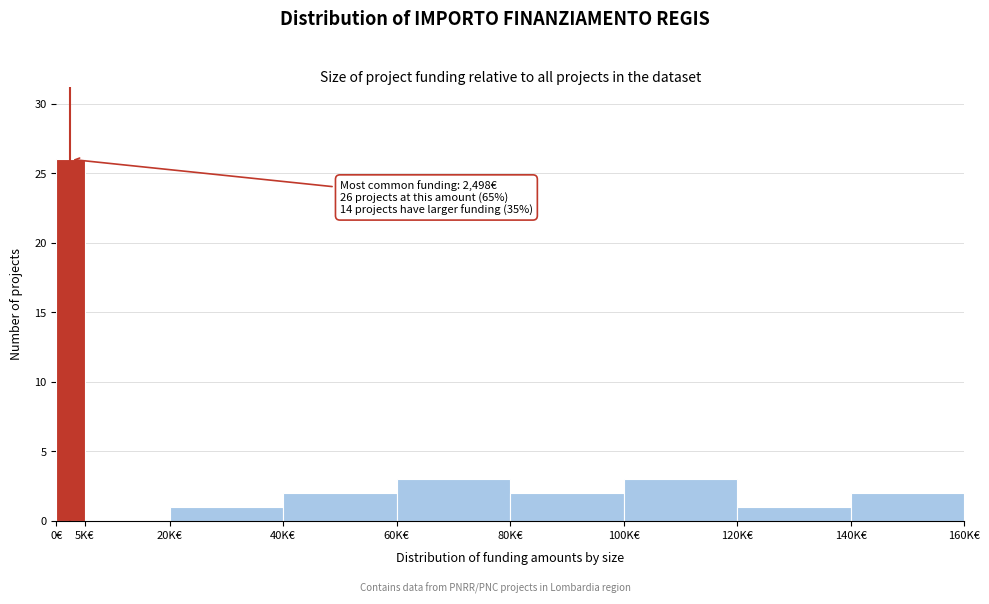

Reading left to right, transcribe all the data shown in this chart.

0€=26	5K€=0	20K€=1	40K€=2	60K€=3	80K€=2	100K€=3	120K€=1	140K€=2